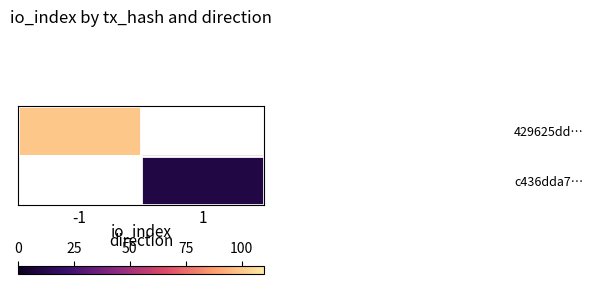

Is the value of 429625dd… at 1 greater than the value of c436dda7… at -1?

No